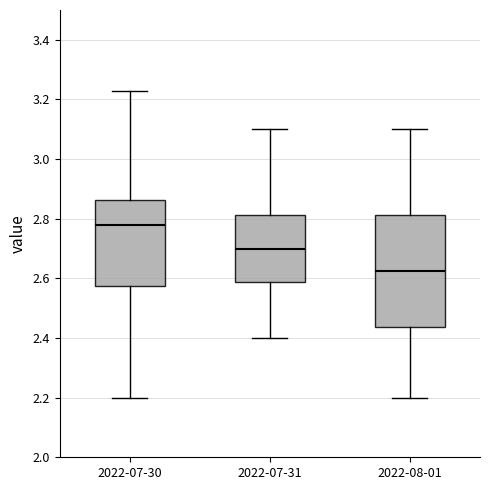

Reading left to right, transcribe this box plot: for each box, give where its median line is, the range the box spans, and where its two whiskers end, as read against the y-axis. The values are not printed on the chart, so give them approximately, as read against the axis.

2022-07-30: median 2.78, box 2.58 to 2.86, whiskers 2.20 to 3.24
2022-07-31: median 2.70, box 2.58 to 2.82, whiskers 2.40 to 3.10
2022-08-01: median 2.62, box 2.44 to 2.82, whiskers 2.20 to 3.10